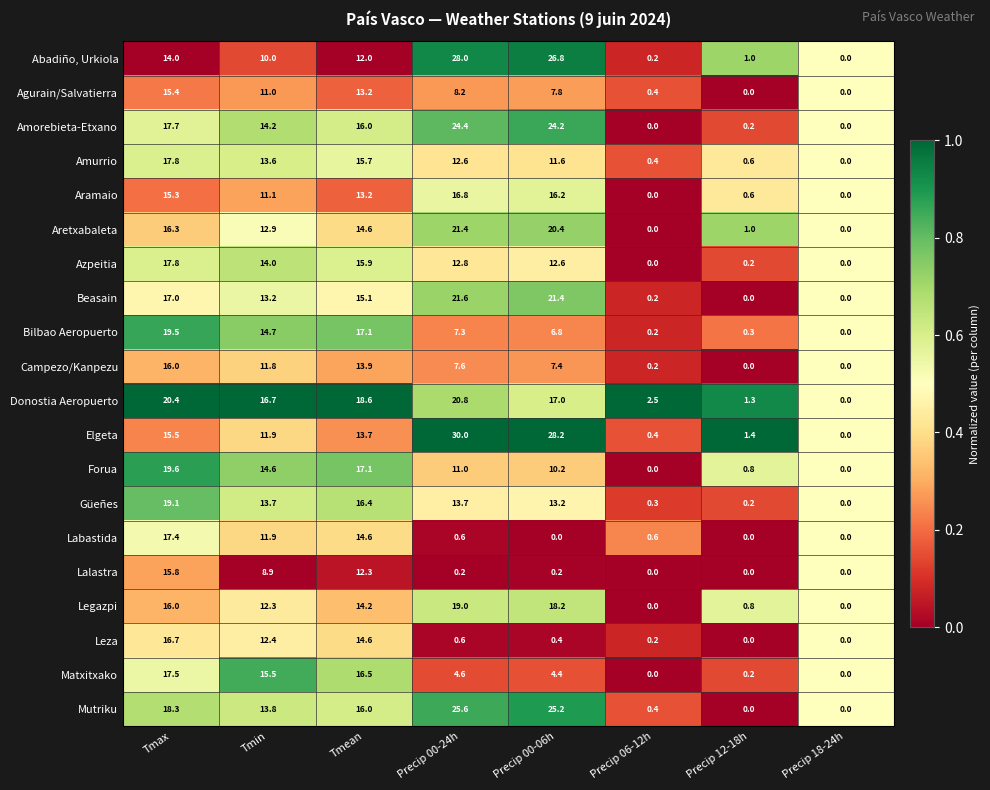

At which category is the sum across all series the highest?

Tmax